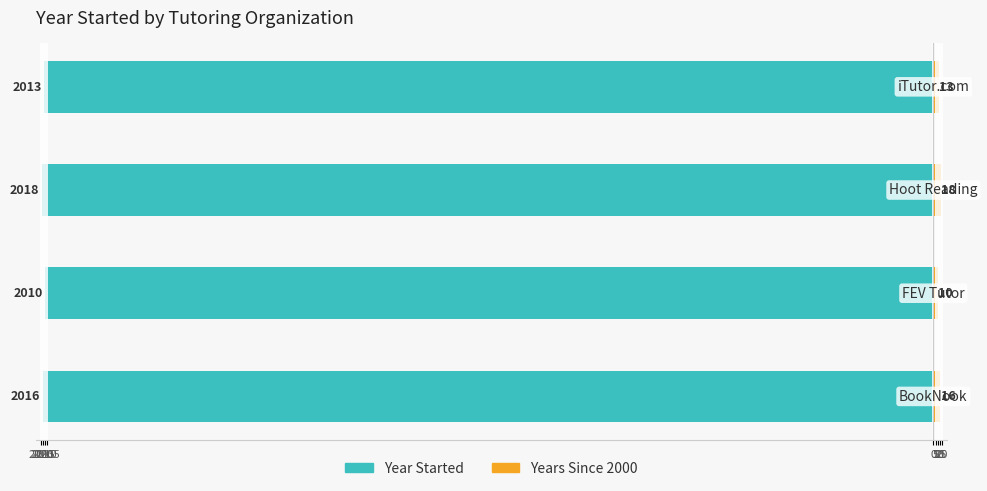

How many data points in Years Since 2000 are above 16?

1